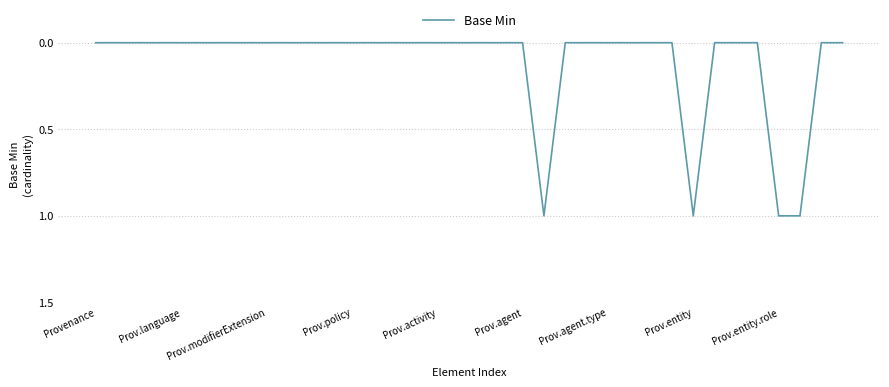

Does the chart display data point markers on the line(s)?

No